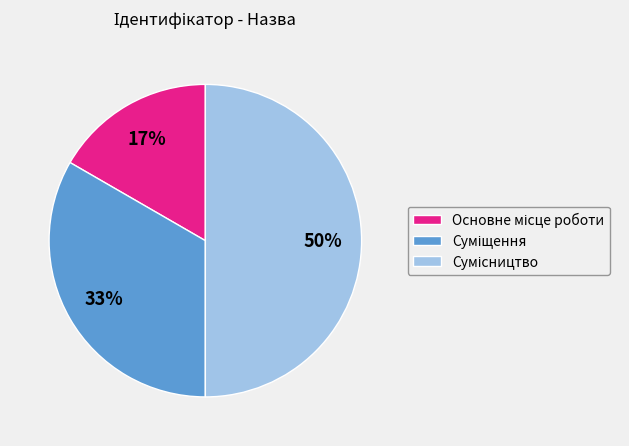

To the nearest percent, what is the average slice percentage?

33%